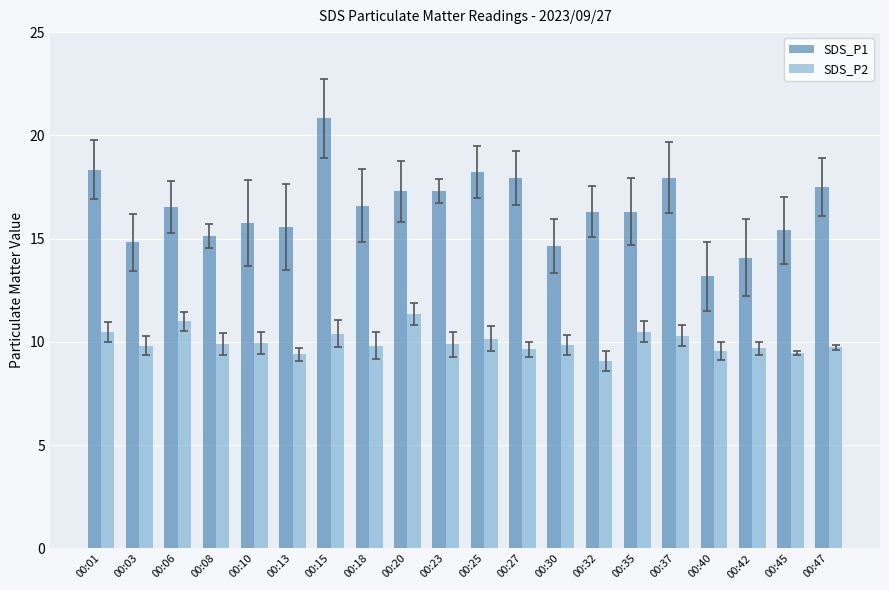

What is the smallest value displayed?

9.1